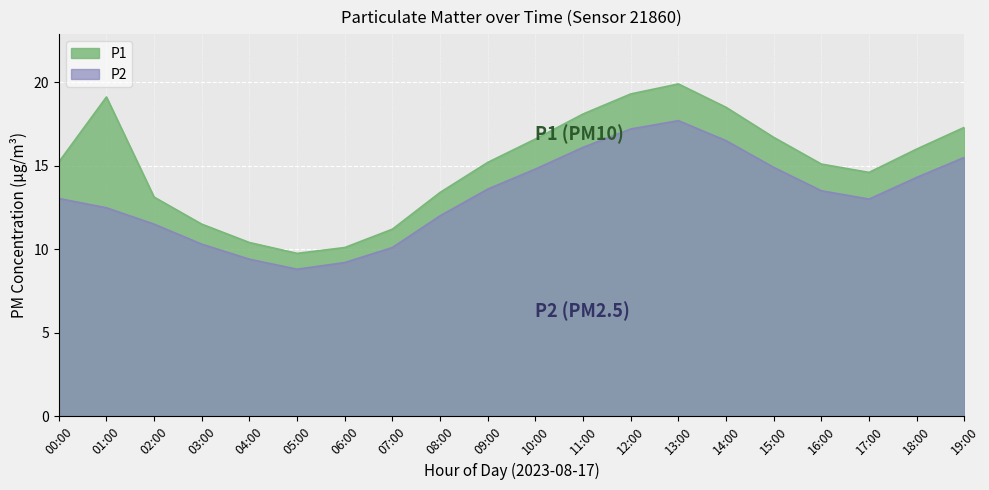

Which category has the highest value across all series?

13:00